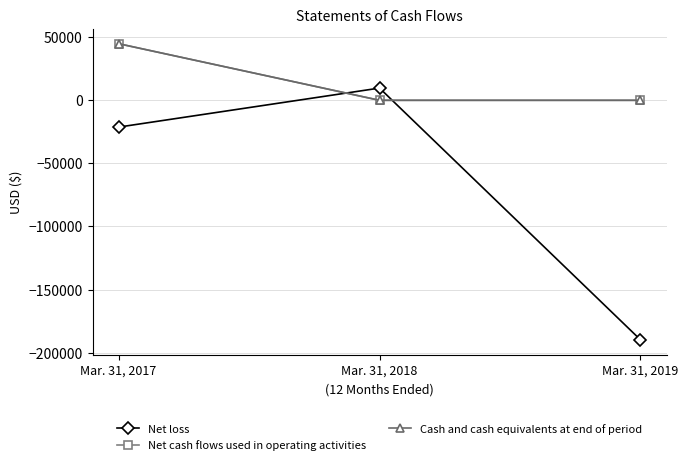

Which series has the largest total across all categories?

Net cash flows used in operating activities